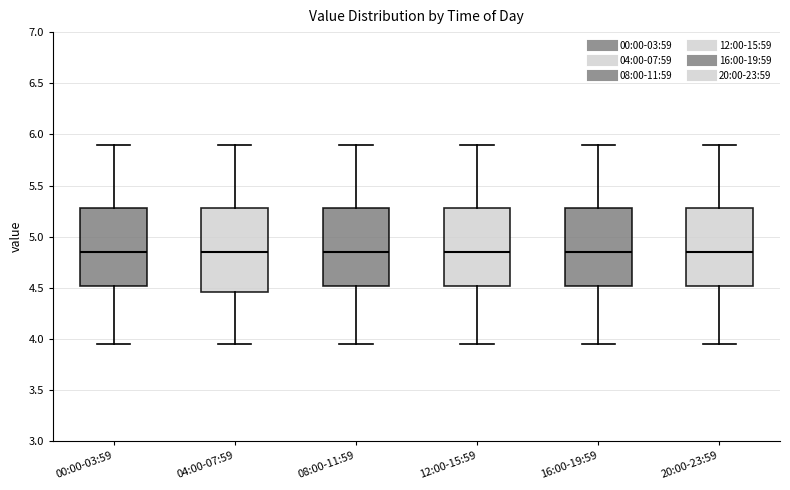

Where does the median line of the box for 12:00-15:59 sit on the y-axis? The values are not printed on the chart, so give them approximately, as read against the axis.

4.85